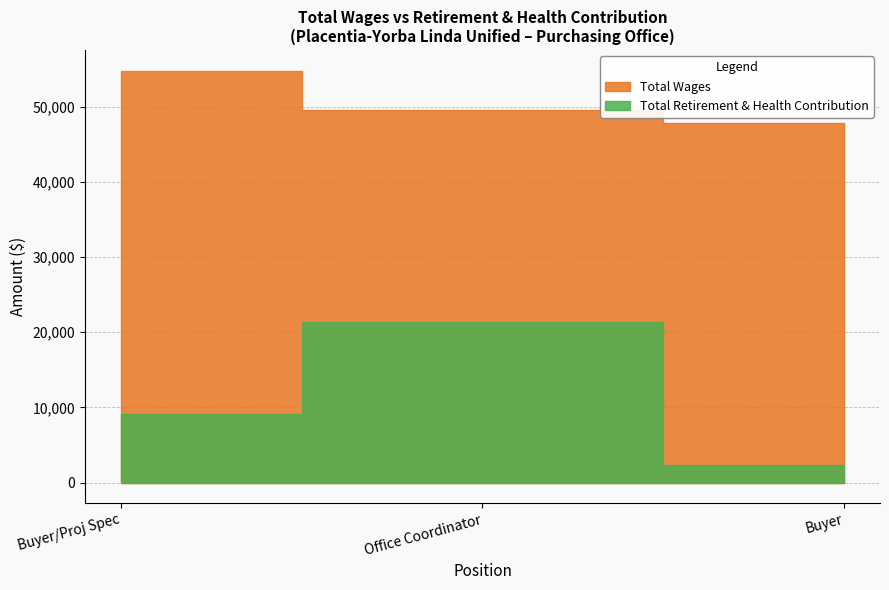

What is the label of the 2nd point from the right?

Office Coordinator